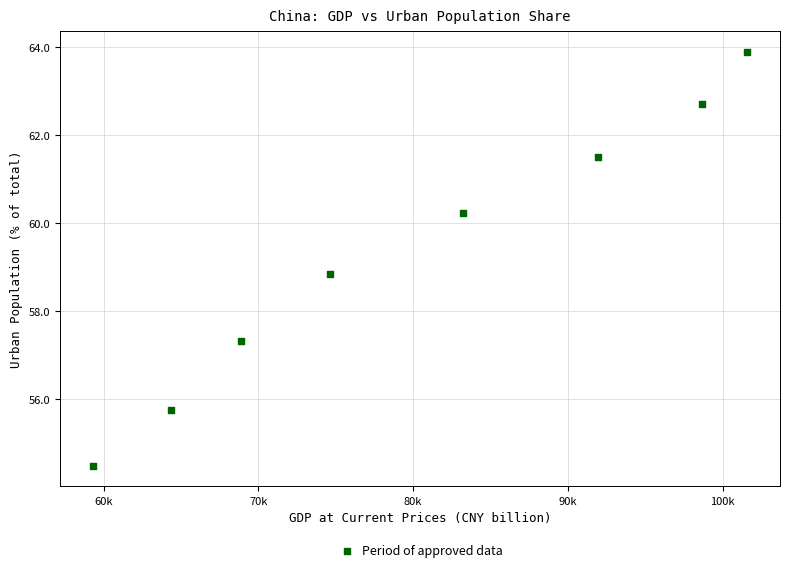

What Y value in the scatter plot is closest to 59?

58.8